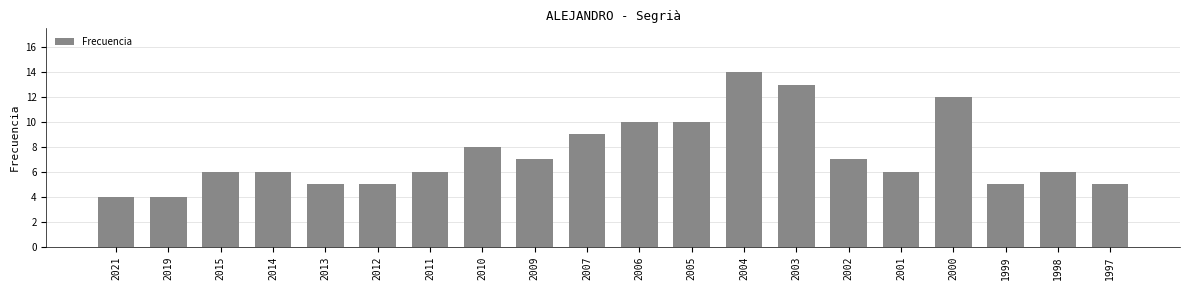

What is the maximum value shown in the chart?

14